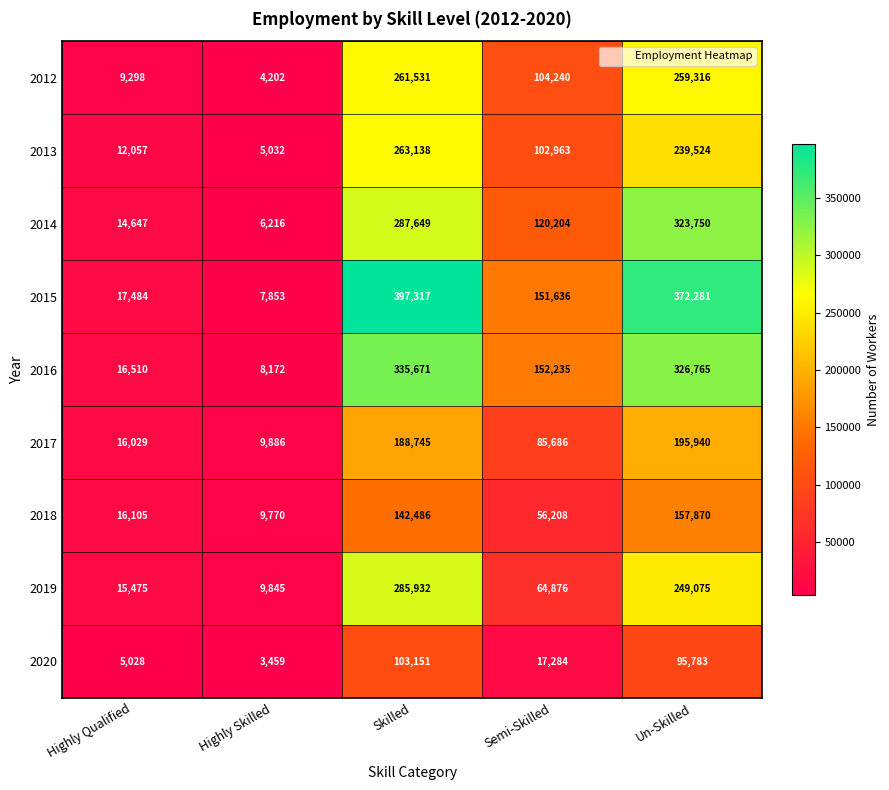

Between Skilled and Un-Skilled, which series saw the biggest shift?

2019